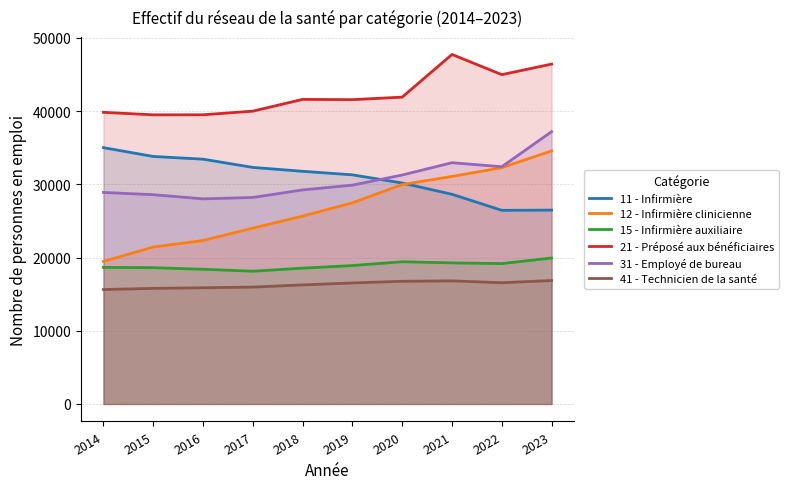

At how many categories does at least one series exceed 47155?

1